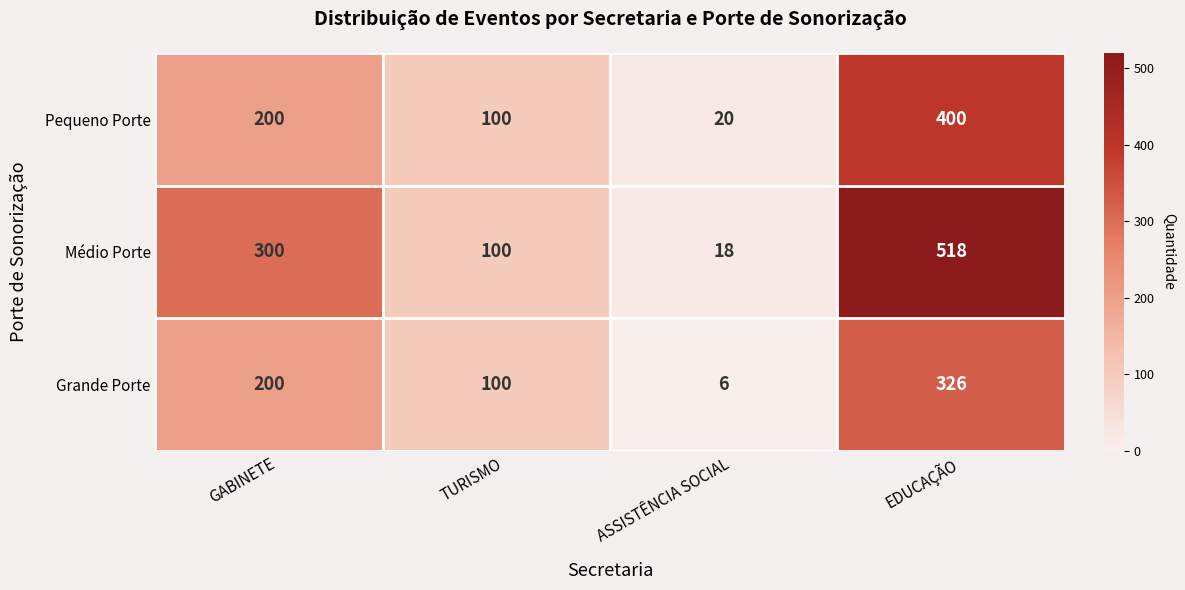

The Pequeno Porte series shows 108 at GABINETE. True or false?

False